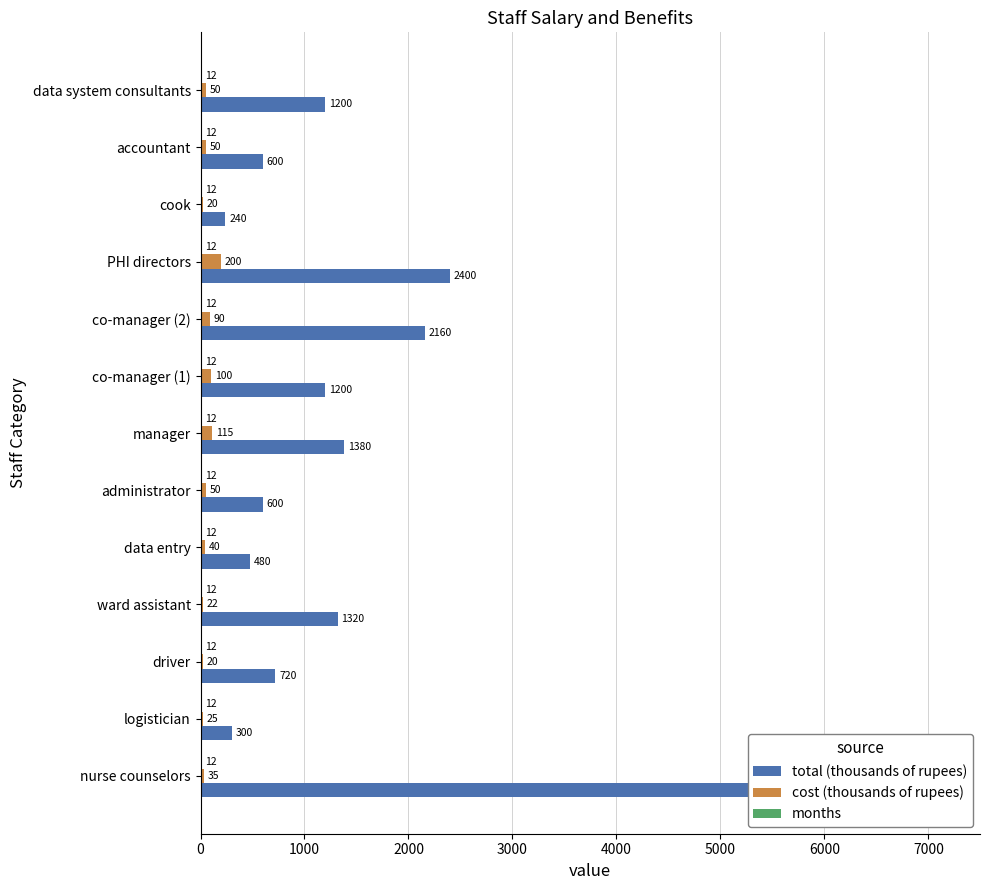

The value of months at 8000 is 0.4. True or false?

False